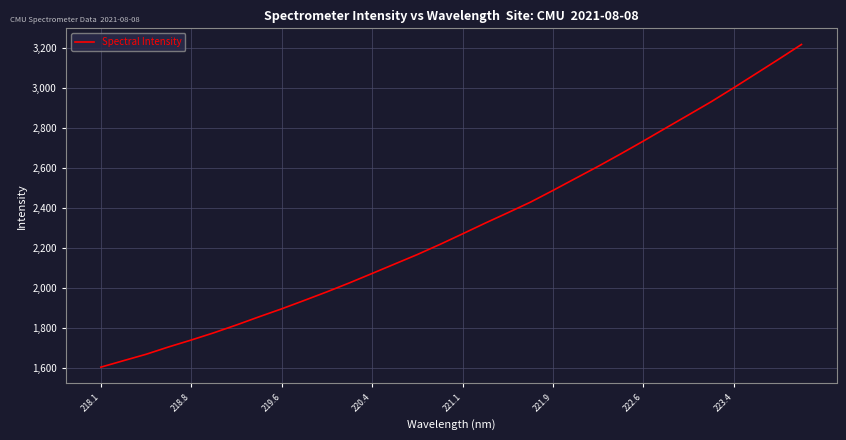

What is the maximum value shown in the chart?

3215.3